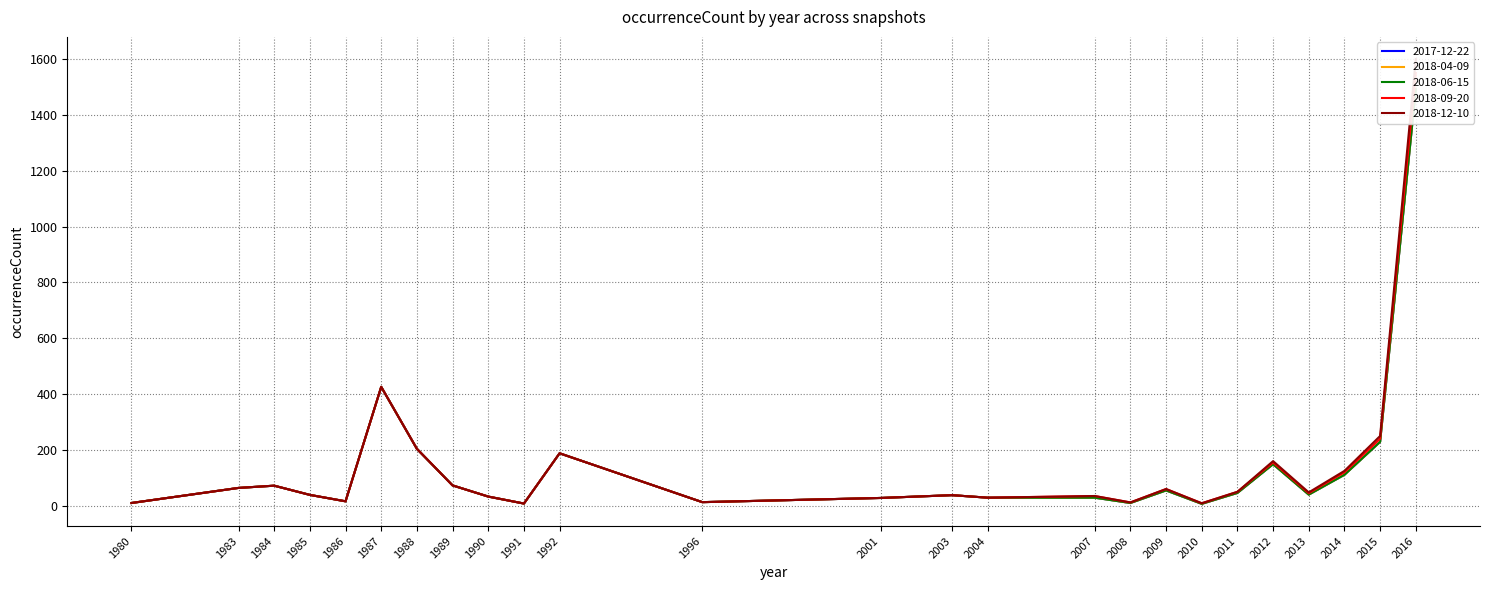

Which category has the lowest value in the 2018-06-15 series?

2010